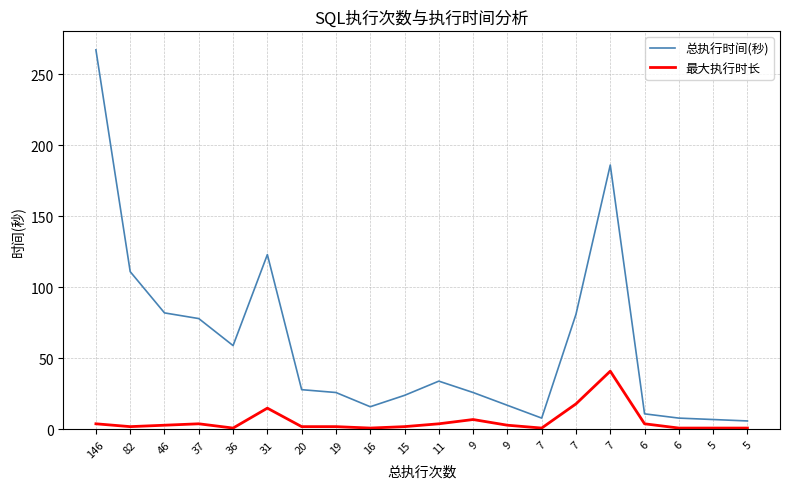

True or false: 总执行时间(秒) and 最大执行时长 cross at least once.

False